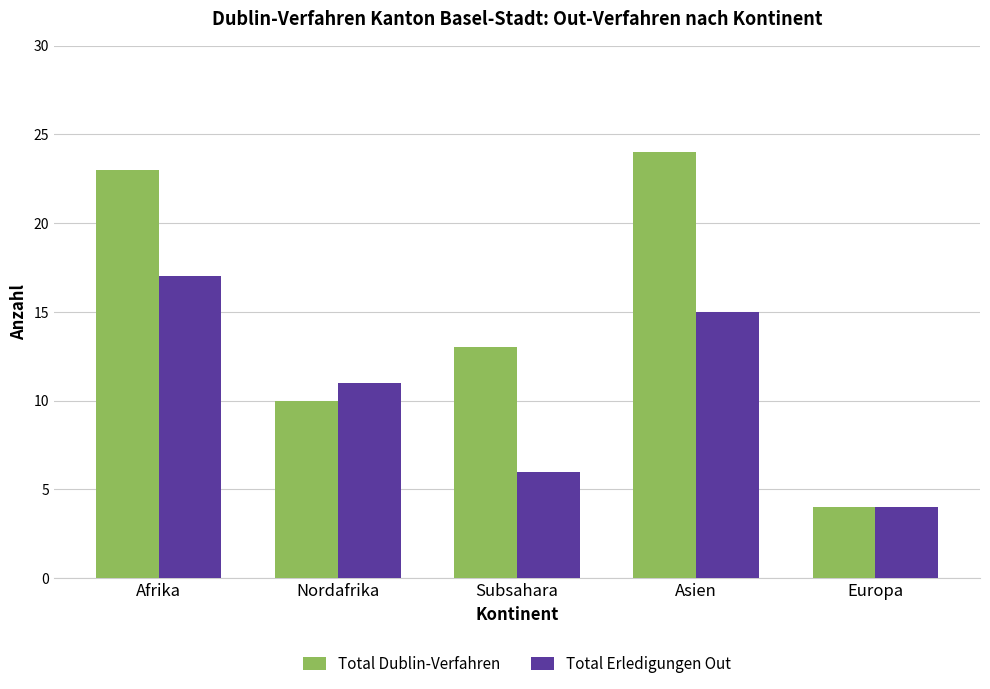

At how many categories does at least one series exceed 7?

4